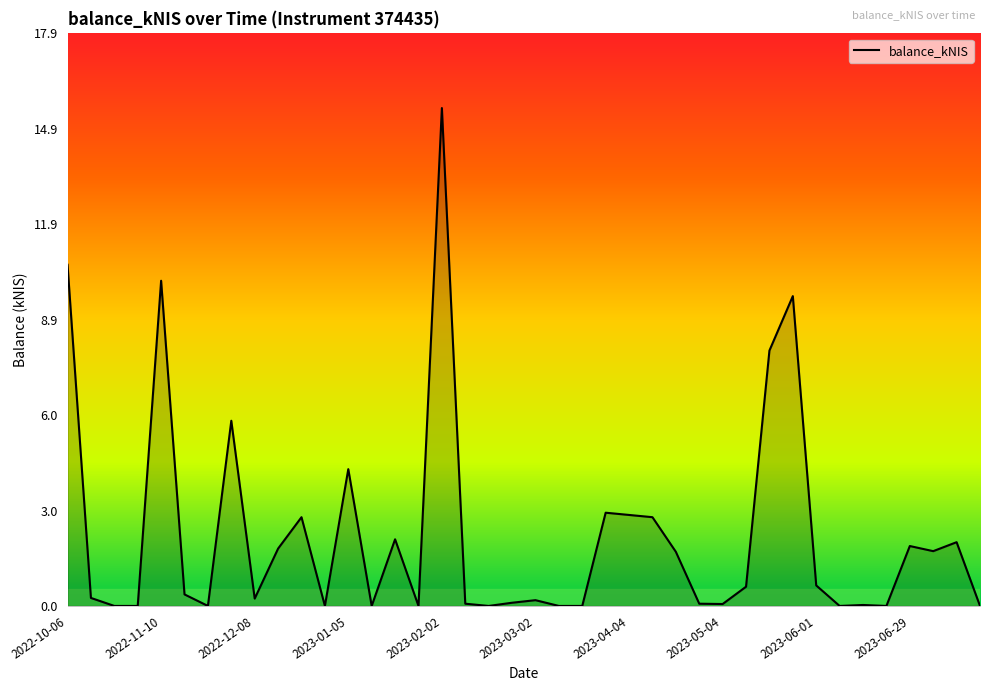

List the labels in order of value, largest first.

2023-02-02, 2022-10-06, 2022-11-10, 2023-05-24, 2023-05-18, 2022-12-01, 2023-01-05, 2023-03-30, 2023-04-04, 2022-12-22, 2023-04-13, 2023-01-19, 2023-07-13, 2023-06-29, 2022-12-15, 2023-07-06, 2023-04-20, 2023-06-01, 2023-05-11, 2022-11-17, 2022-10-13, 2022-12-08, 2023-03-02, 2023-02-23, 2023-02-09, 2023-04-27, 2023-05-04, 2023-06-15, 2022-10-20, 2022-10-27, 2022-11-24, 2022-12-29, 2023-01-12, 2023-01-26, 2023-02-16, 2023-03-09, 2023-03-16, 2023-06-08, 2023-06-22, 2023-07-20